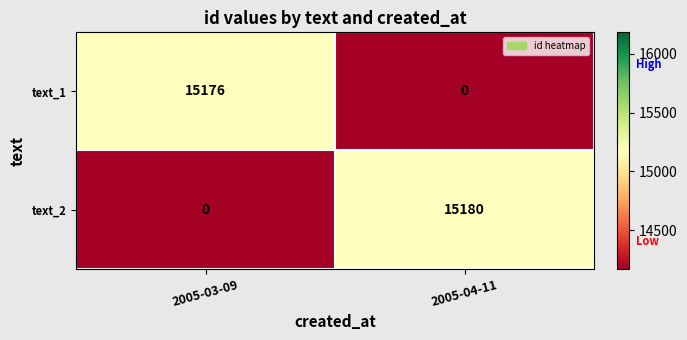

Reading right to left, what are all the values shown in this chart?

text_1: 0	15176
text_2: 15180	0